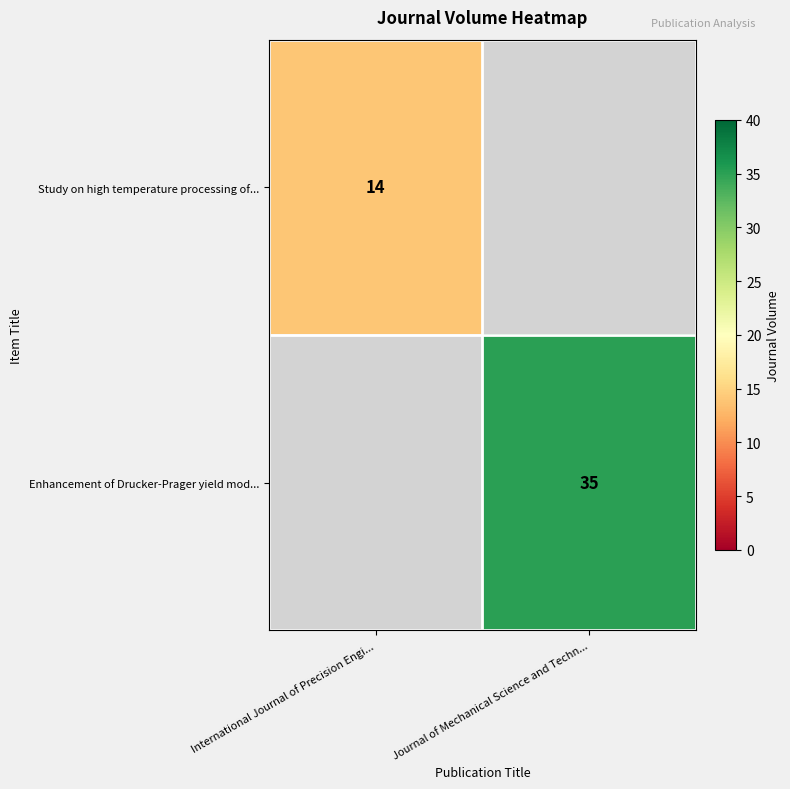

Is the value of Study on high temperature processing of... at International Journal of Precision Engi... greater than the value of Enhancement of Drucker-Prager yield mod... at Journal of Mechanical Science and Techn...?

No